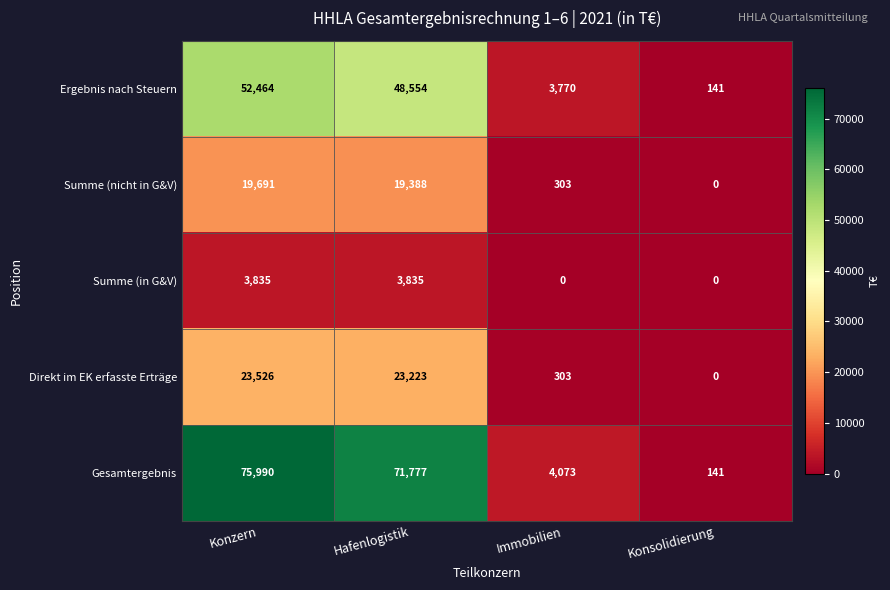

What is the total value across all series at Konsolidierung?

282